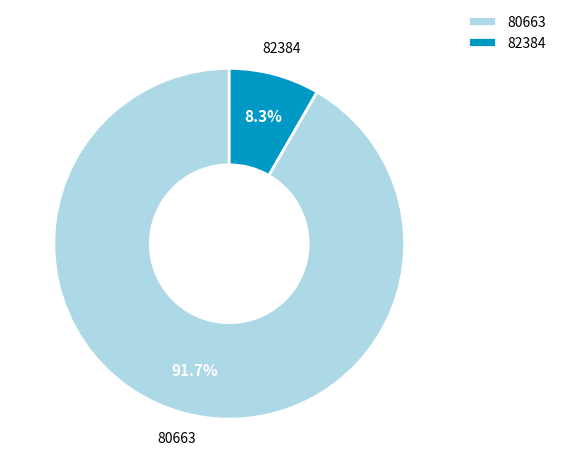

What is the majority slice?

80663